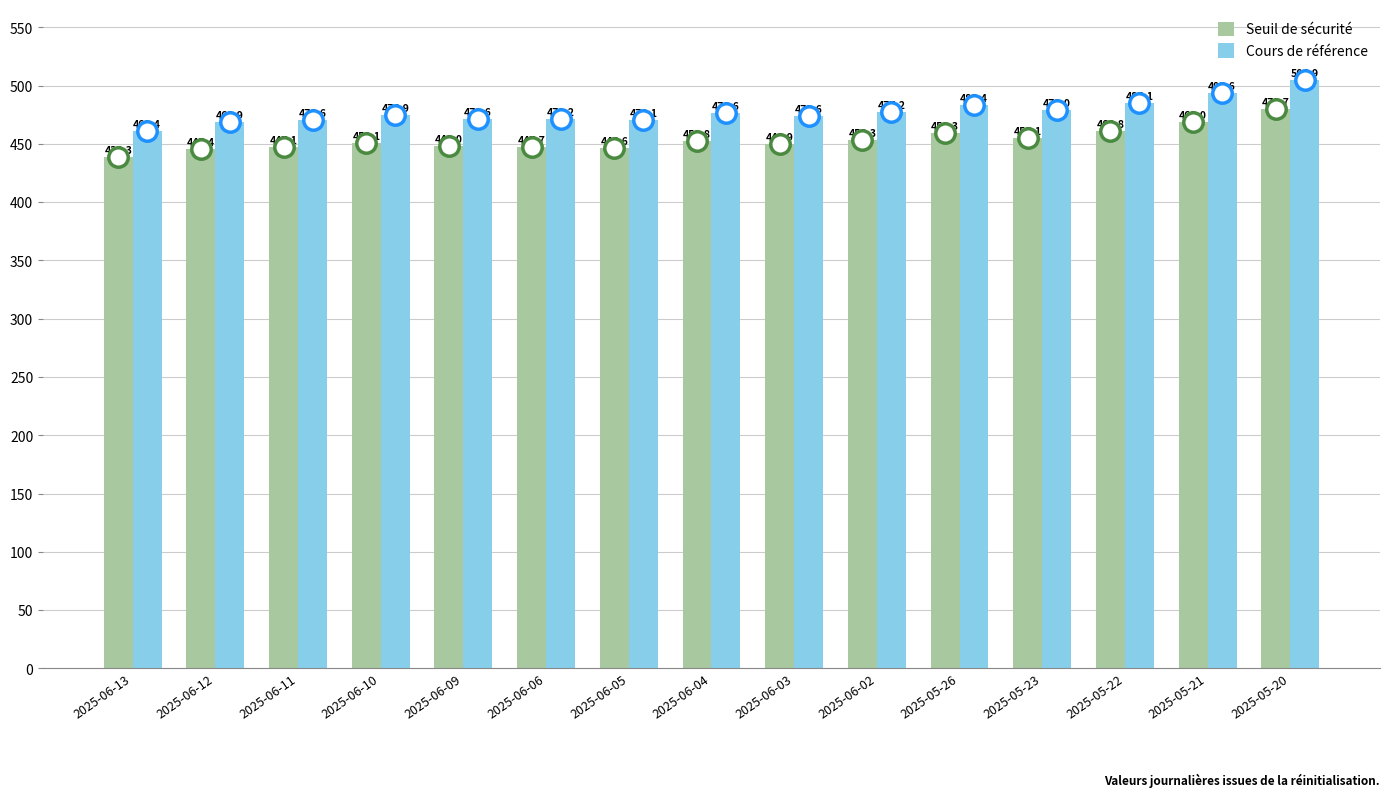

Rank the series at 2025-06-13 from lowest to highest value.

Seuil de sécurité, Cours de référence